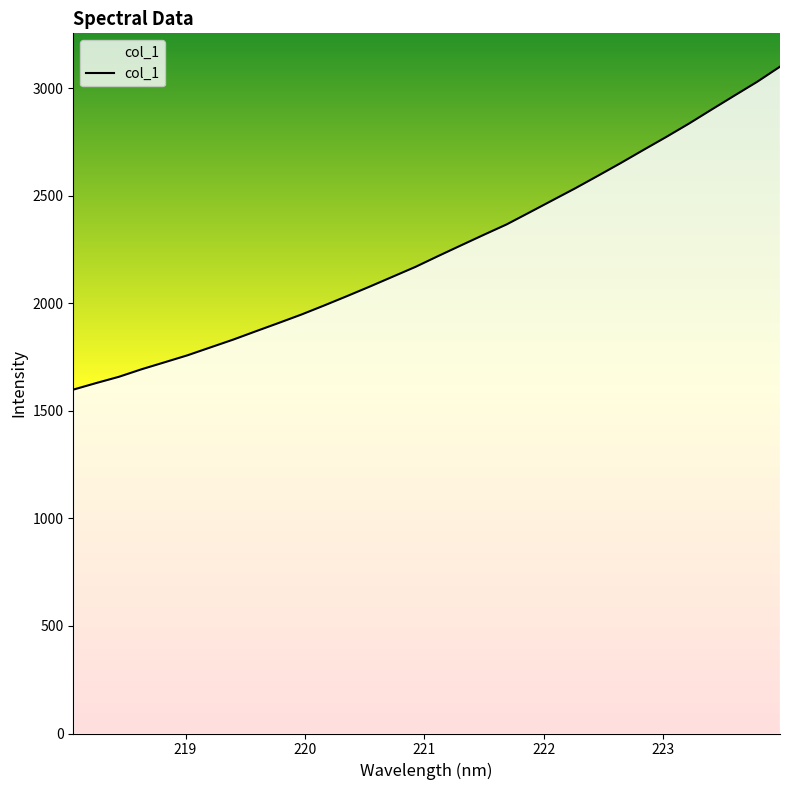

What is the difference between the maximum and minimum values?

1500.9